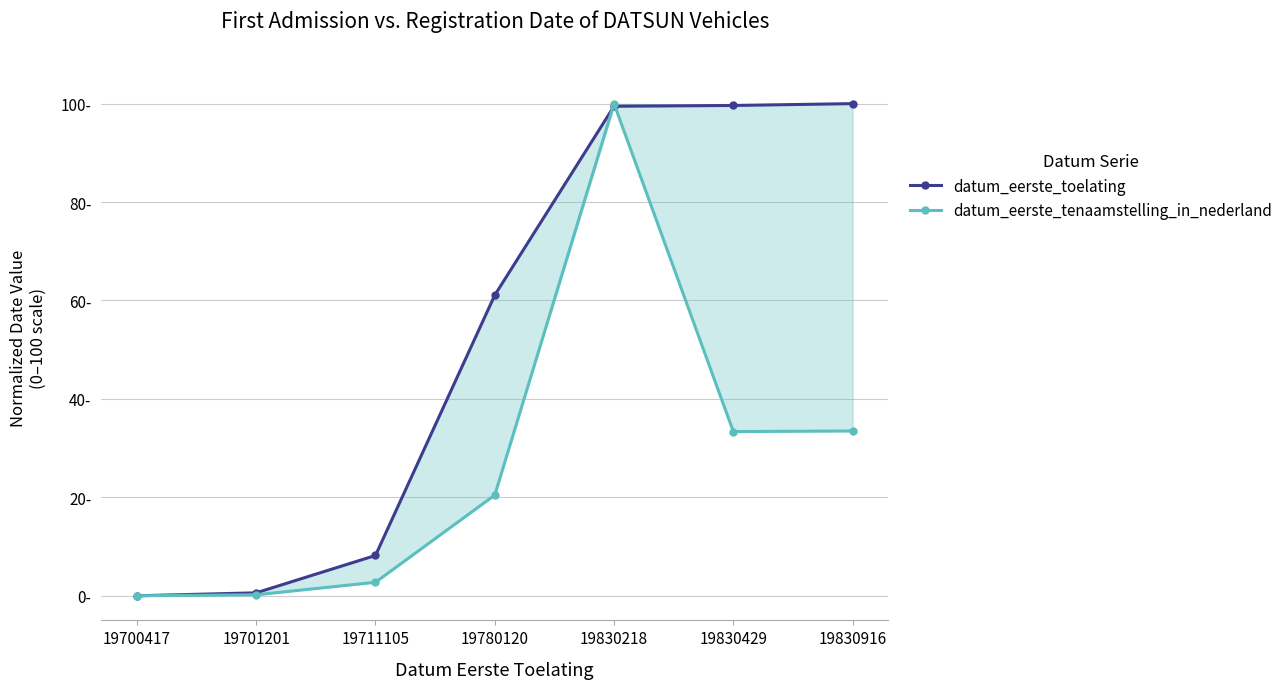

At which category is the sum across all series the highest?

19830218